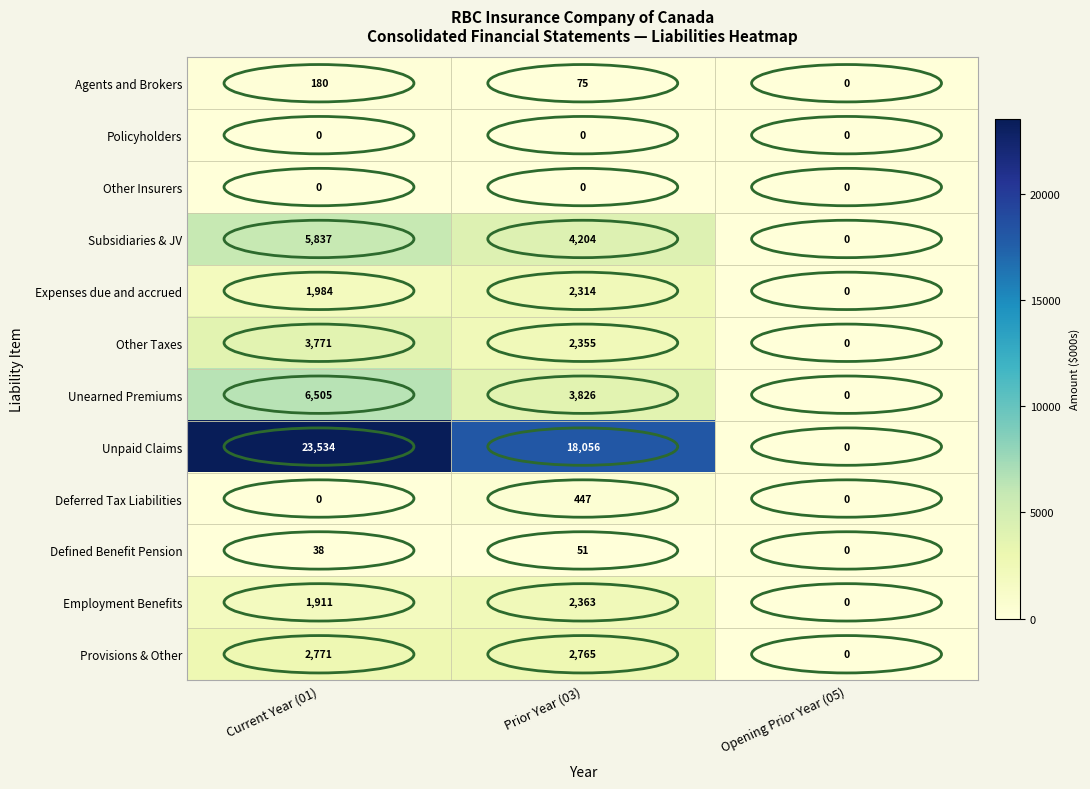

What is the sum of the Employment Benefits values at Prior Year (03) and Current Year (01)?

4274